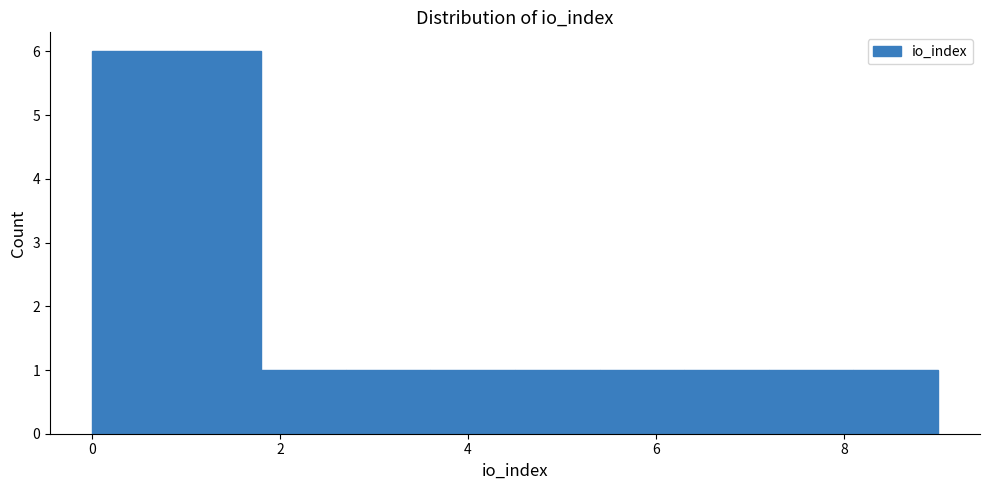

Reading left to right, list every bar in this chart as the range it spans on the x-axis followed by its height. Neither the bar edges nor the heights are printed on the chart, so give them approximately, as read against the axes.

0.0 to 0.9: 6
0.9 to 1.8: 6
1.8 to 2.7: 1
2.7 to 3.6: 1
3.6 to 4.5: 1
4.5 to 5.4: 1
5.4 to 6.3: 1
6.3 to 7.2: 1
7.2 to 8.1: 1
8.1 to 9.0: 1